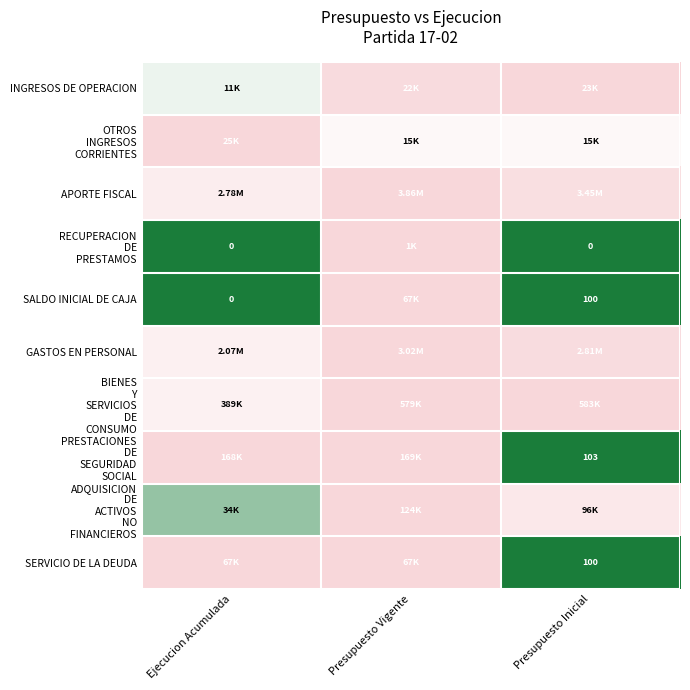

The value of RECUPERACION DE PRESTAMOS at Ejecucion Acumulada is 0.0. True or false?

True